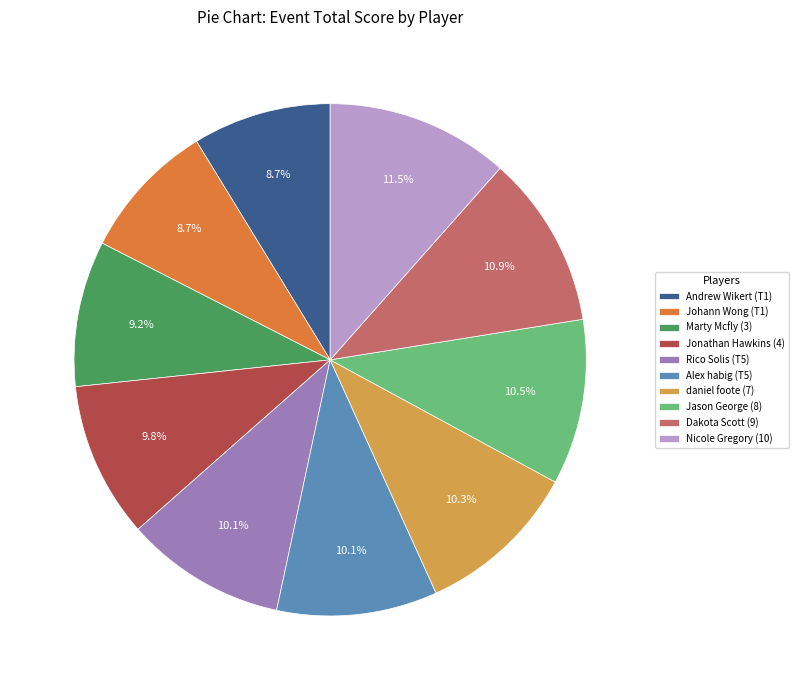

What is the largest slice in the pie chart?

Nicole Gregory (10)